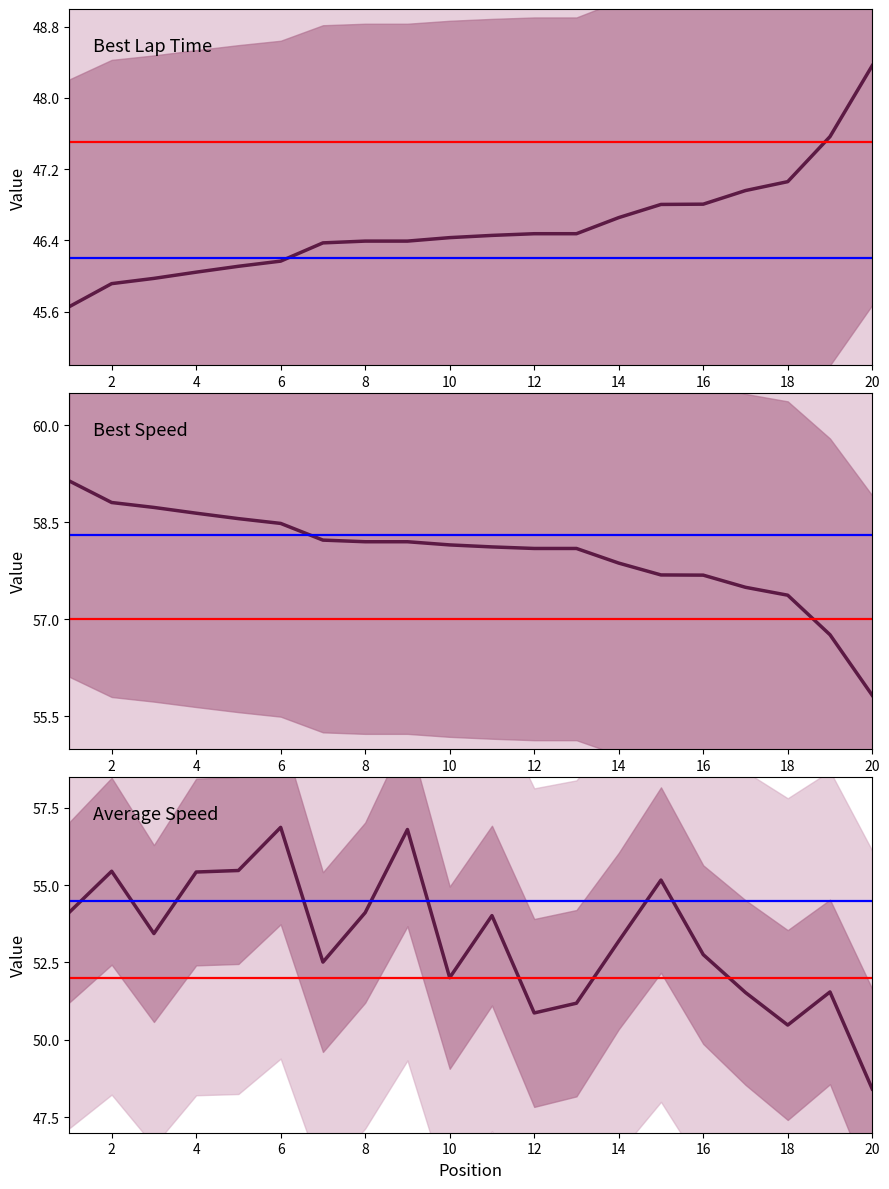

True or false: Average Speed has more than 2 interior local peaks.

True